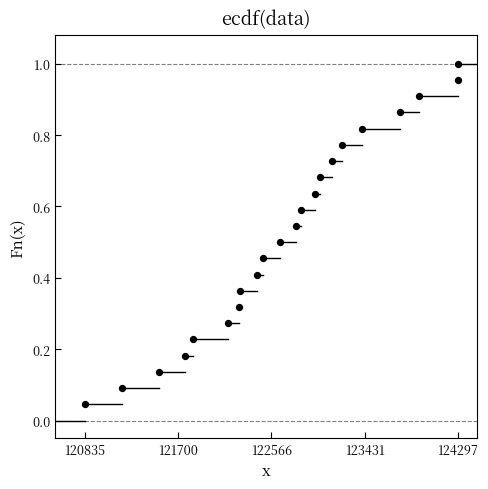

What is the range of X values (max minus min)?

3462.0